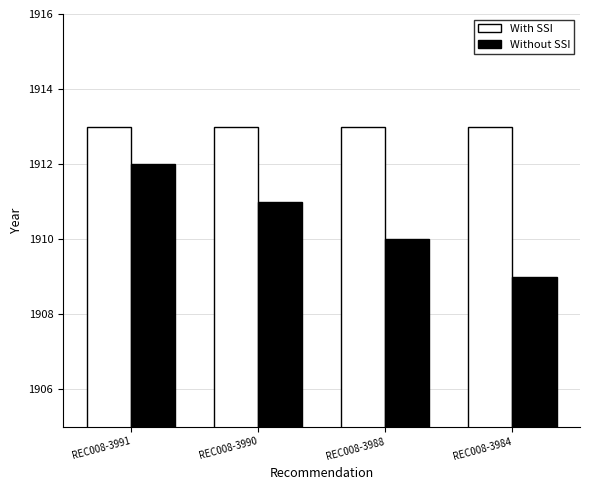

True or false: Without SSI has a value of 1909 at REC008-3984.

True